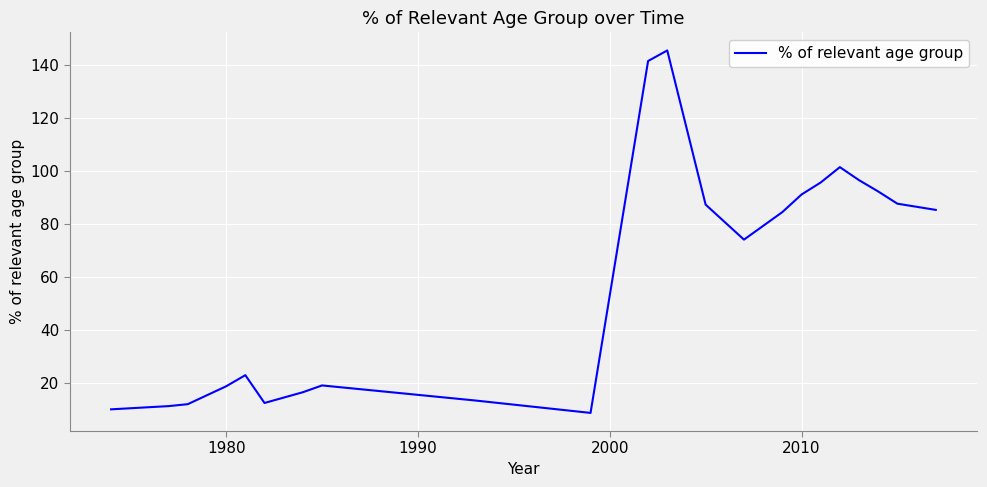

What is the smallest value displayed?

8.6